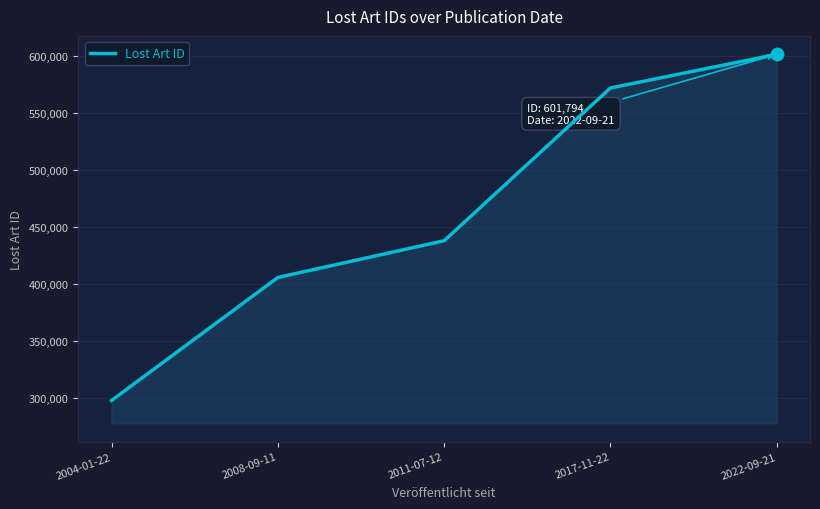

Approximately how many times larger is the value at 2011-07-12 compared to 2017-11-22?

0.8